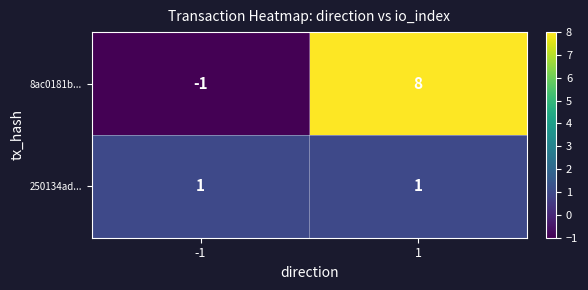

Which series has the widest spread of values?

8ac0181b...